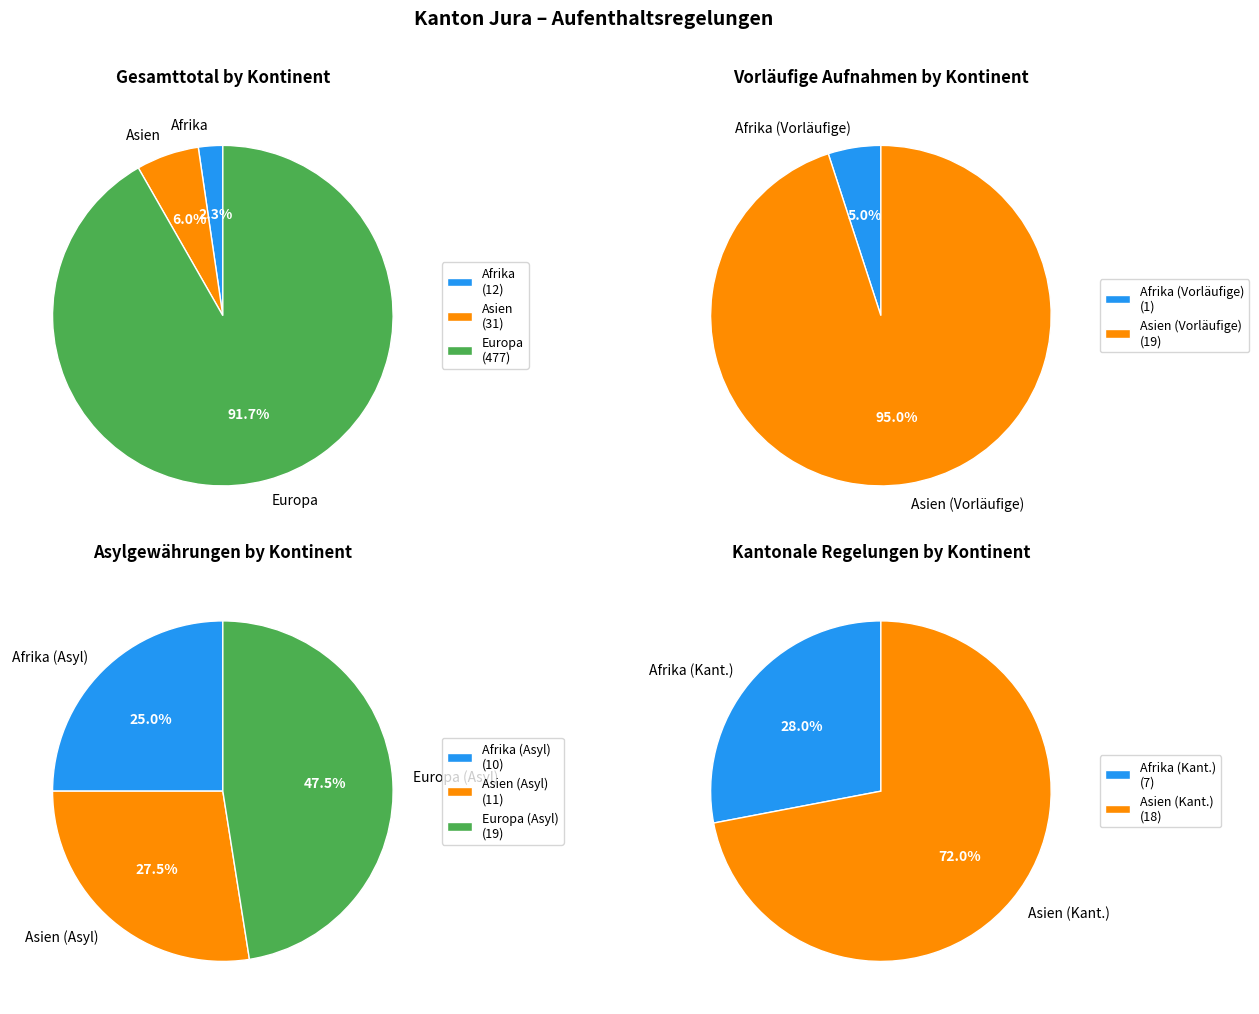

What is the largest slice in the pie chart?

Europa